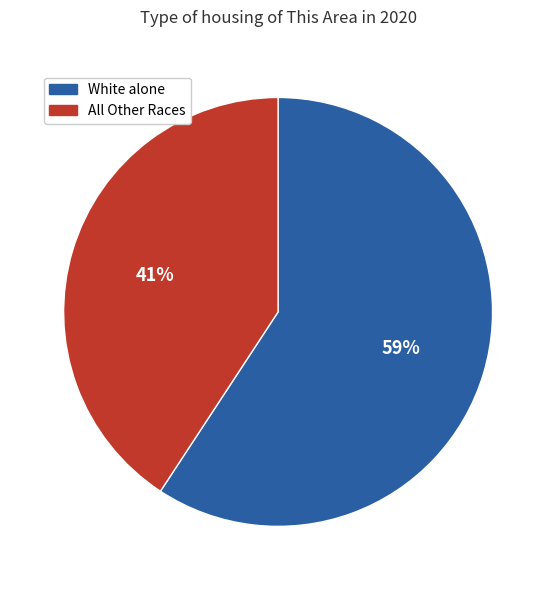

Does any single category account for the majority?

Yes